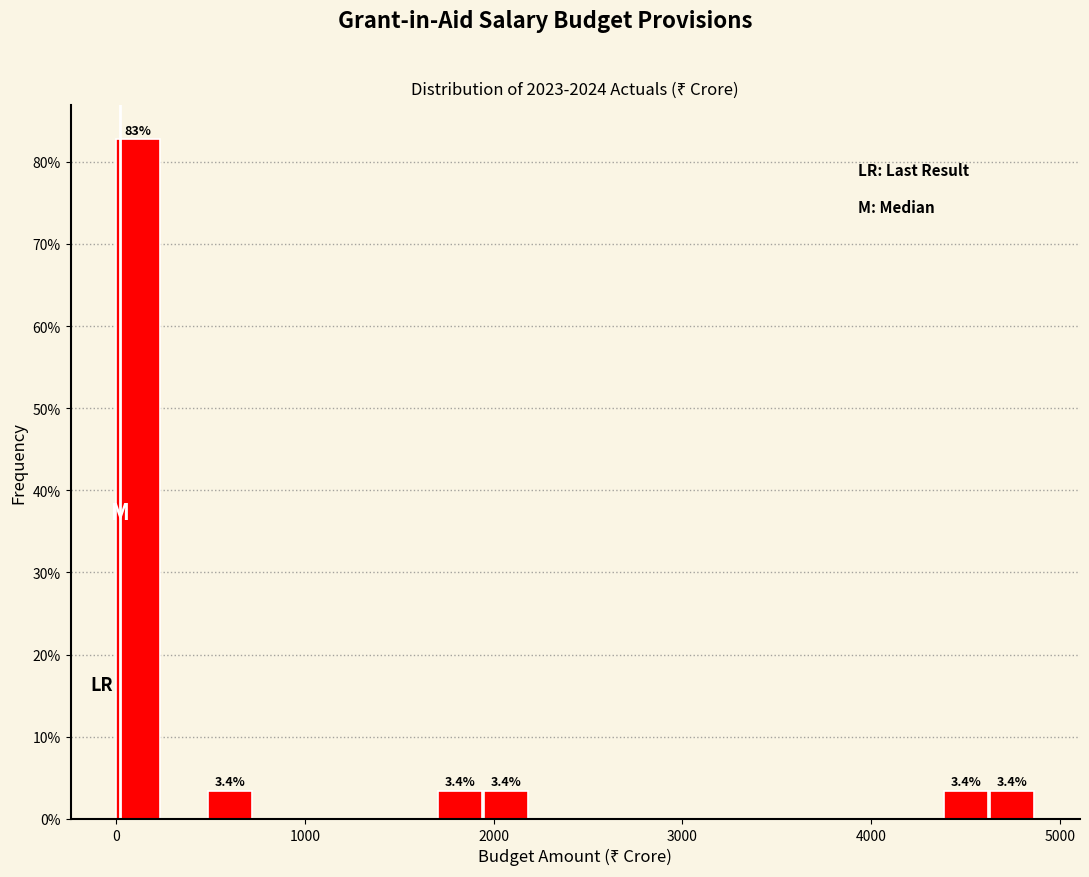

Read against the x-axis, roughly where is the centre of the tallest bar?

100